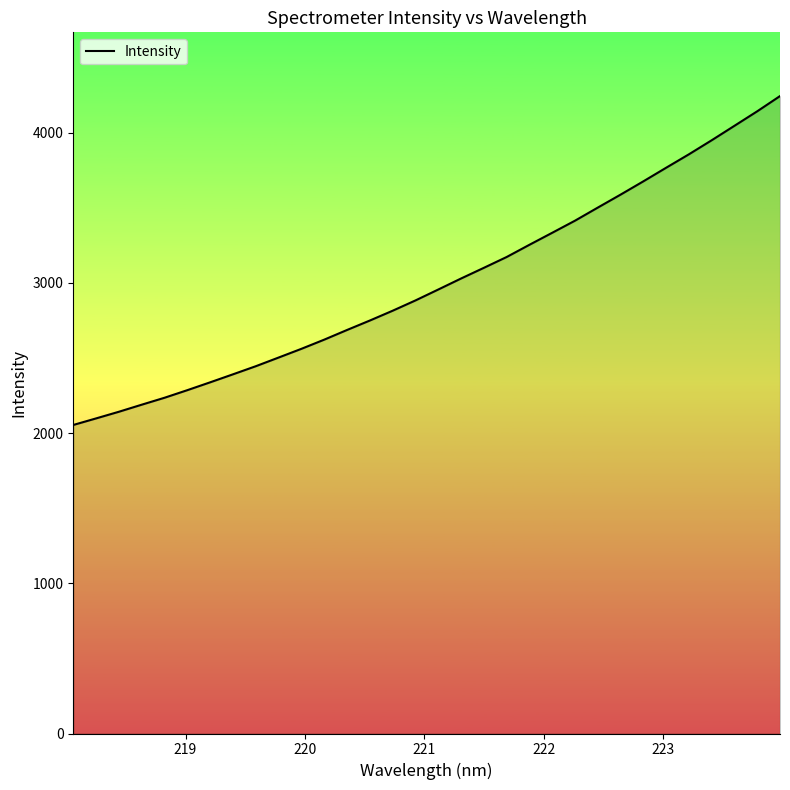

What is the maximum value shown in the chart?

4244.1